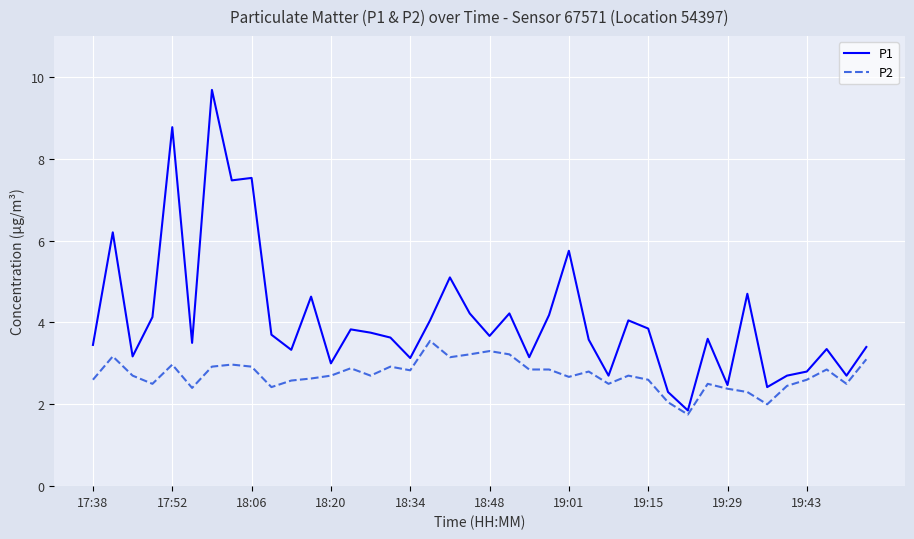

Which series has the widest spread of values?

P1